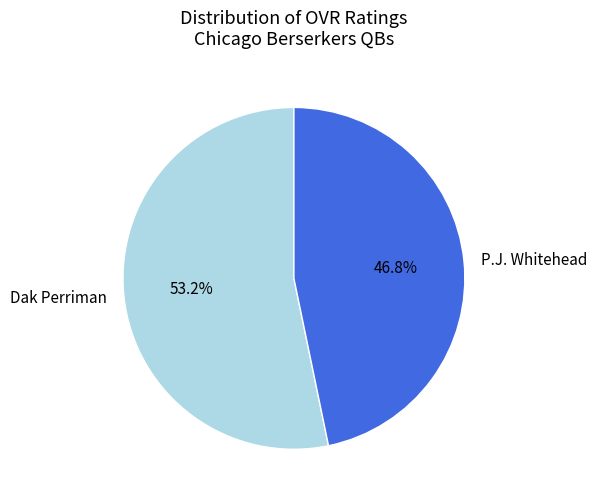

Which slice represents more than half of the pie?

Dak Perriman